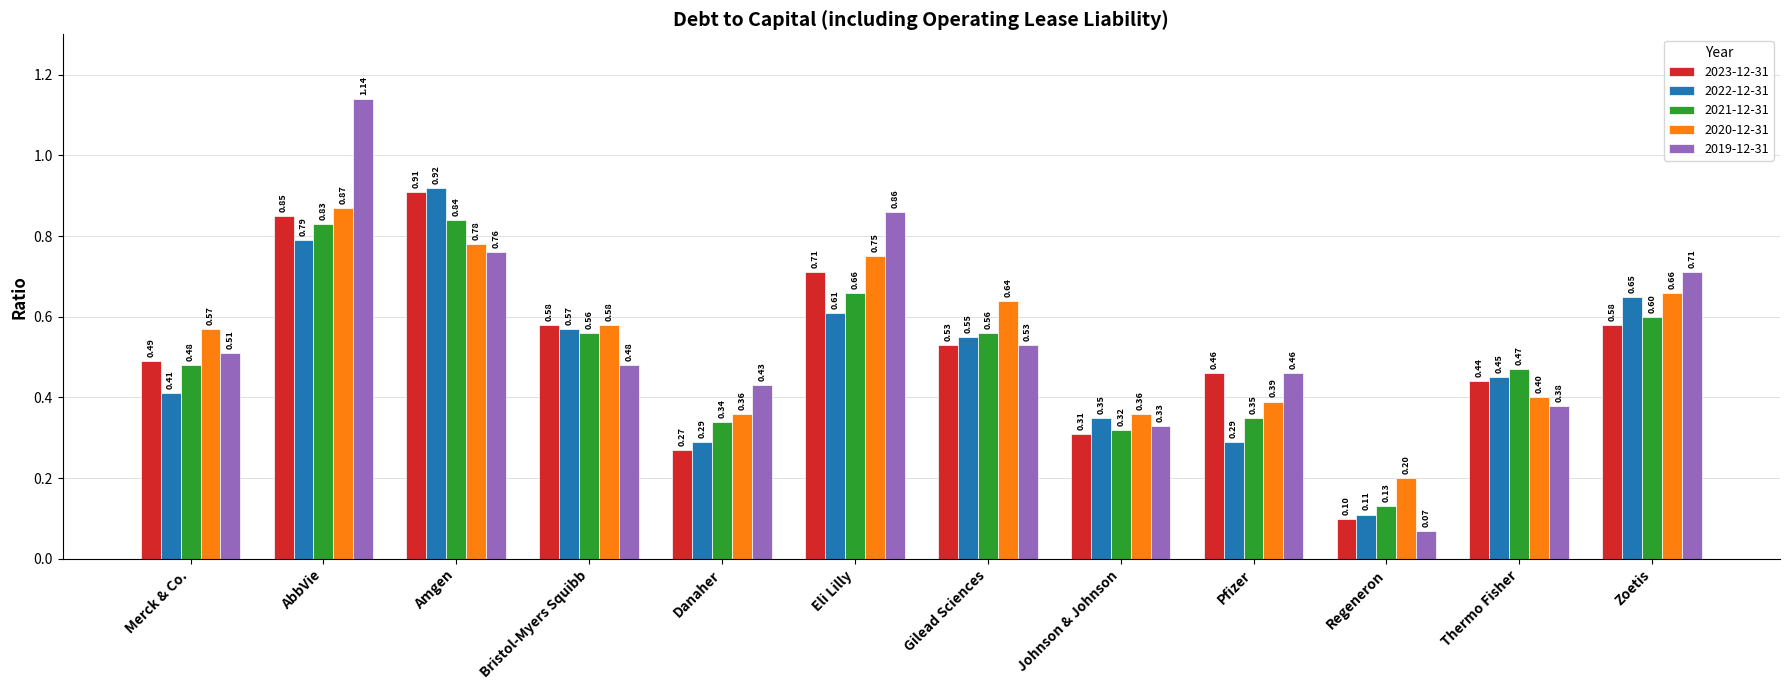

What value does the 2021-12-31 series have at Zoetis?

0.6